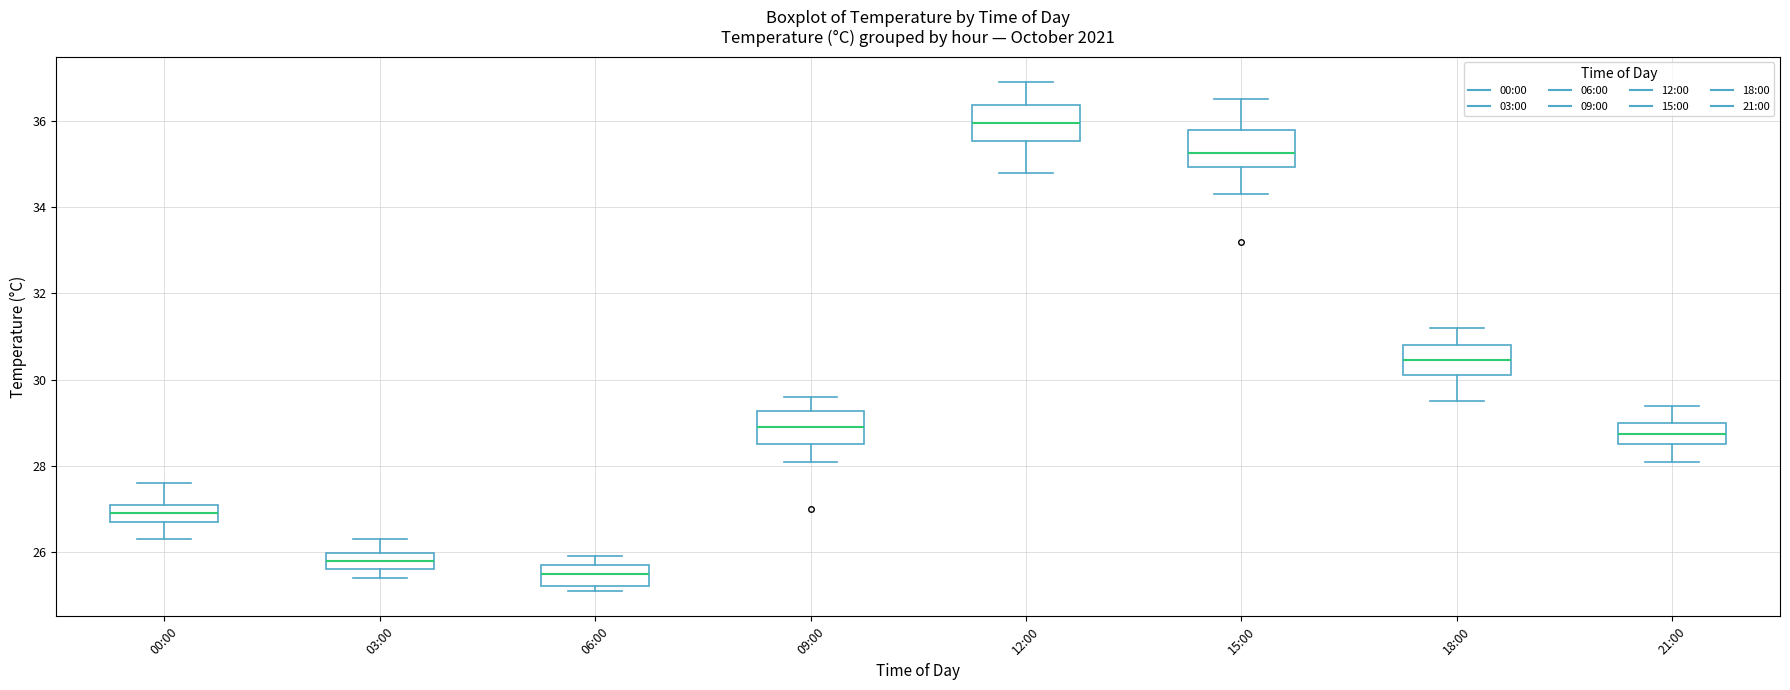

Reading left to right, read every box against the y-axis: the position of its median line, the range the box covers, and the ends of its whiskers. The values are not printed on the chart, so give them approximately, as read against the axis.

00:00: median 27.0, box 26.8 to 27.2, whiskers 26.4 to 27.6
03:00: median 25.8, box 25.6 to 26.0, whiskers 25.4 to 26.4
06:00: median 25.6, box 25.2 to 25.8, whiskers 25.2 (just below the box's lower edge) to 26.0
09:00: median 29.0, box 28.6 to 29.2, whiskers 28.2 to 29.6
12:00: median 36.0, box 35.6 to 36.4, whiskers 34.8 to 37.0
15:00: median 35.2, box 35.0 to 35.8, whiskers 34.4 to 36.6
18:00: median 30.4, box 30.2 to 30.8, whiskers 29.6 to 31.2
21:00: median 28.8, box 28.6 to 29.0, whiskers 28.2 to 29.4